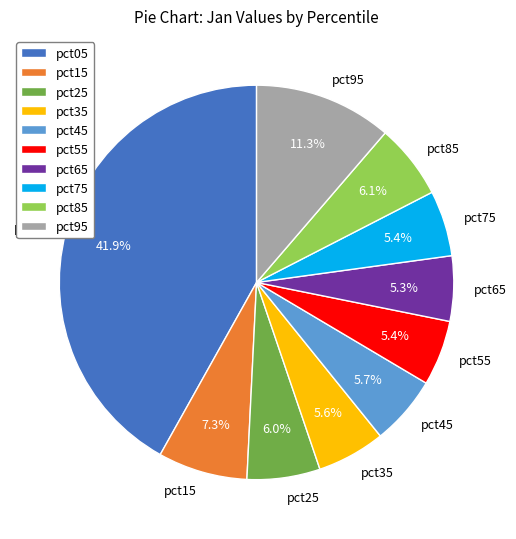

Count the number of slices in the pie.

10